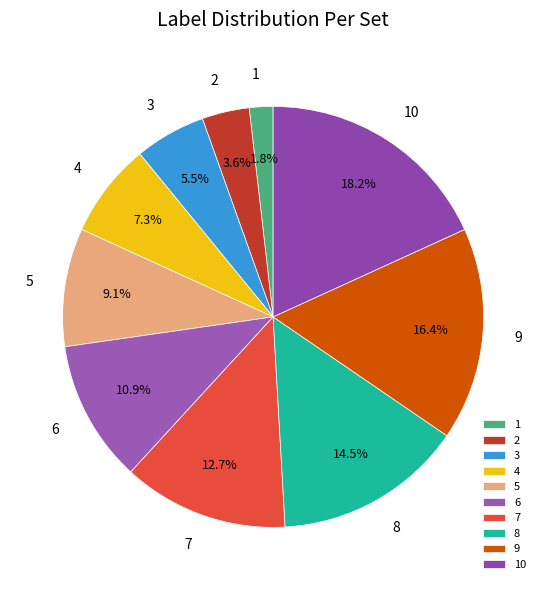

Does 8 account for over 50% of the chart?

No